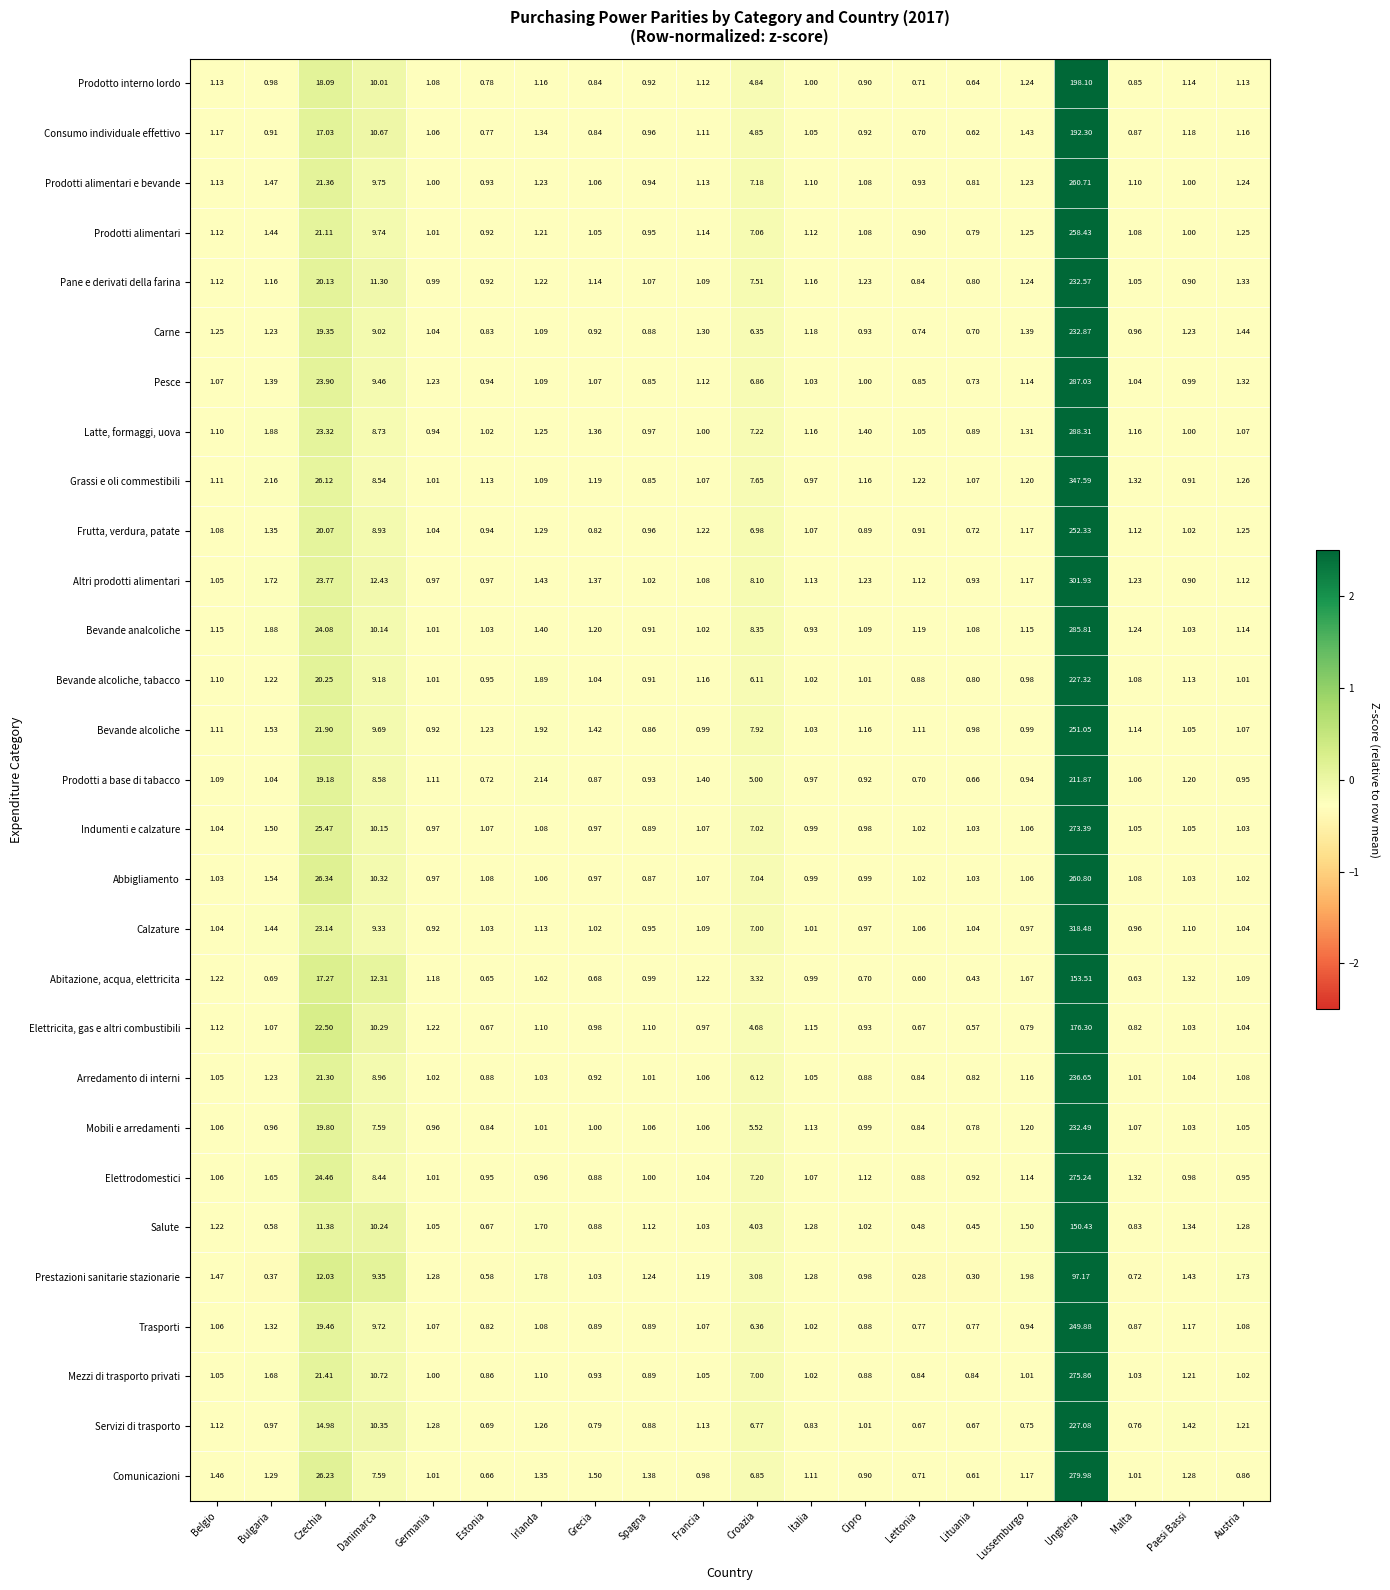

At which category is the sum across all series the highest?

Ungheria